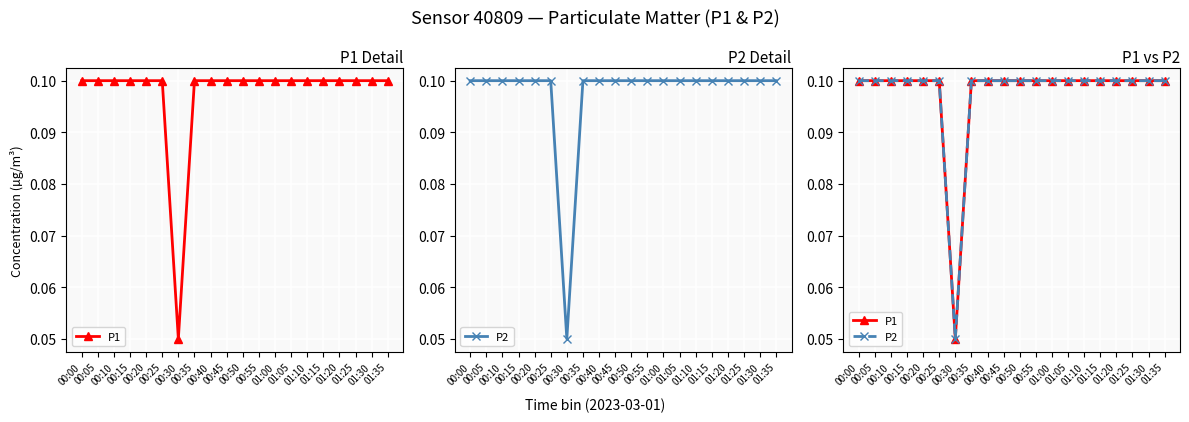

How many P1 values are between 0 and 1?

20